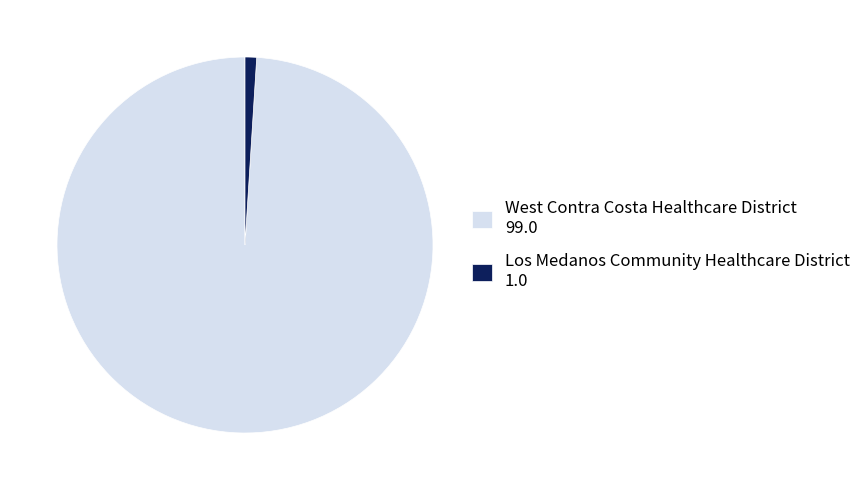

True or false: West Contra Costa Healthcare District accounts for 99% of the total.

True